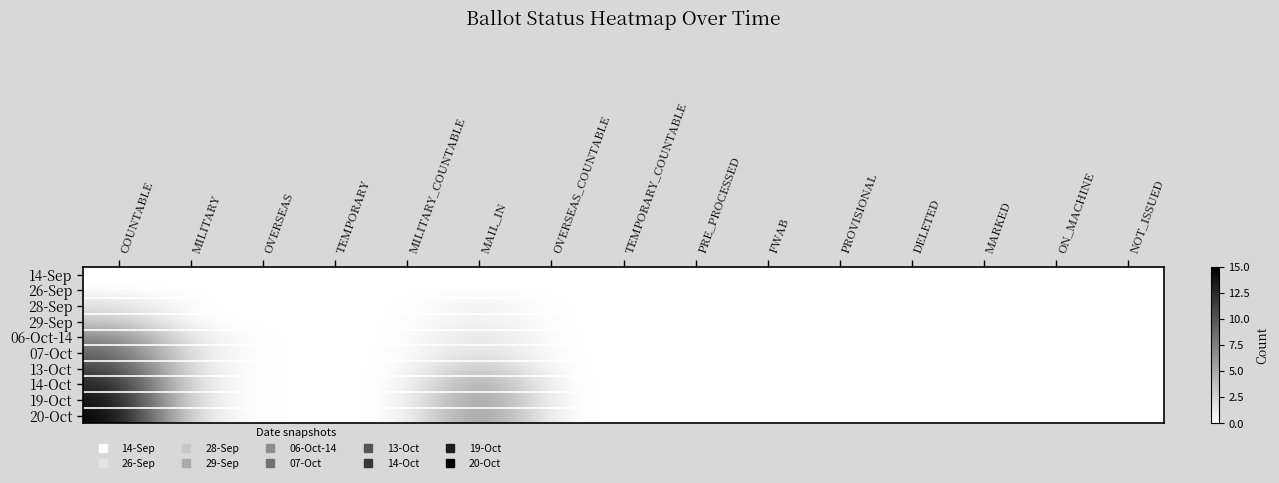

Reading left to right, what are all the values shown in this chart?

14-Sep: COUNTABLE=0	MILITARY=0	OVERSEAS=0	TEMPORARY=0	MILITARY_COUNTABLE=0	MAIL_IN=0	OVERSEAS_COUNTABLE=0	TEMPORARY_COUNTABLE=0	PRE_PROCESSED=0	FWAB=0	PROVISIONAL=0	DELETED=0	MARKED=0	ON_MACHINE=0	NOT_ISSUED=0
26-Sep: COUNTABLE=0	MILITARY=0	OVERSEAS=0	TEMPORARY=0	MILITARY_COUNTABLE=0	MAIL_IN=0	OVERSEAS_COUNTABLE=0	TEMPORARY_COUNTABLE=0	PRE_PROCESSED=0	FWAB=0	PROVISIONAL=0	DELETED=0	MARKED=0	ON_MACHINE=0	NOT_ISSUED=0
28-Sep: COUNTABLE=2	MILITARY=0	OVERSEAS=0	TEMPORARY=0	MILITARY_COUNTABLE=0	MAIL_IN=1	OVERSEAS_COUNTABLE=0	TEMPORARY_COUNTABLE=0	PRE_PROCESSED=0	FWAB=0	PROVISIONAL=0	DELETED=0	MARKED=0	ON_MACHINE=0	NOT_ISSUED=0
29-Sep: COUNTABLE=3	MILITARY=0	OVERSEAS=0	TEMPORARY=0	MILITARY_COUNTABLE=0	MAIL_IN=1	OVERSEAS_COUNTABLE=0	TEMPORARY_COUNTABLE=0	PRE_PROCESSED=0	FWAB=0	PROVISIONAL=0	DELETED=0	MARKED=0	ON_MACHINE=0	NOT_ISSUED=0
06-Oct-14: COUNTABLE=7	MILITARY=1	OVERSEAS=0	TEMPORARY=0	MILITARY_COUNTABLE=0	MAIL_IN=2	OVERSEAS_COUNTABLE=0	TEMPORARY_COUNTABLE=0	PRE_PROCESSED=0	FWAB=0	PROVISIONAL=0	DELETED=0	MARKED=0	ON_MACHINE=0	NOT_ISSUED=0
07-Oct: COUNTABLE=9	MILITARY=1	OVERSEAS=0	TEMPORARY=0	MILITARY_COUNTABLE=0	MAIL_IN=2	OVERSEAS_COUNTABLE=0	TEMPORARY_COUNTABLE=0	PRE_PROCESSED=0	FWAB=0	PROVISIONAL=0	DELETED=0	MARKED=0	ON_MACHINE=0	NOT_ISSUED=0
13-Oct: COUNTABLE=11	MILITARY=1	OVERSEAS=0	TEMPORARY=0	MILITARY_COUNTABLE=0	MAIL_IN=4	OVERSEAS_COUNTABLE=0	TEMPORARY_COUNTABLE=0	PRE_PROCESSED=0	FWAB=0	PROVISIONAL=0	DELETED=0	MARKED=0	ON_MACHINE=0	NOT_ISSUED=0
14-Oct: COUNTABLE=13	MILITARY=1	OVERSEAS=0	TEMPORARY=0	MILITARY_COUNTABLE=0	MAIL_IN=6	OVERSEAS_COUNTABLE=0	TEMPORARY_COUNTABLE=0	PRE_PROCESSED=0	FWAB=0	PROVISIONAL=0	DELETED=0	MARKED=0	ON_MACHINE=0	NOT_ISSUED=0
19-Oct: COUNTABLE=14	MILITARY=1	OVERSEAS=0	TEMPORARY=0	MILITARY_COUNTABLE=0	MAIL_IN=7	OVERSEAS_COUNTABLE=0	TEMPORARY_COUNTABLE=0	PRE_PROCESSED=0	FWAB=0	PROVISIONAL=0	DELETED=0	MARKED=0	ON_MACHINE=0	NOT_ISSUED=0
20-Oct: COUNTABLE=15	MILITARY=1	OVERSEAS=0	TEMPORARY=0	MILITARY_COUNTABLE=0	MAIL_IN=7	OVERSEAS_COUNTABLE=0	TEMPORARY_COUNTABLE=0	PRE_PROCESSED=0	FWAB=0	PROVISIONAL=0	DELETED=0	MARKED=0	ON_MACHINE=0	NOT_ISSUED=0